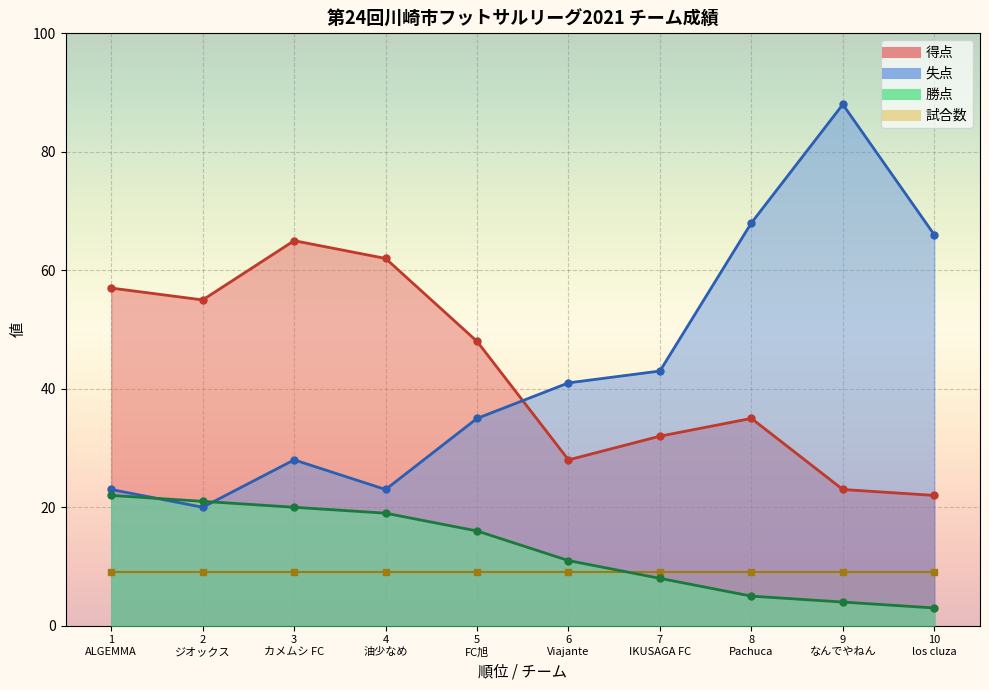

Which series changed the most between 3 カメムシ FC and 10 los cluza?

得点